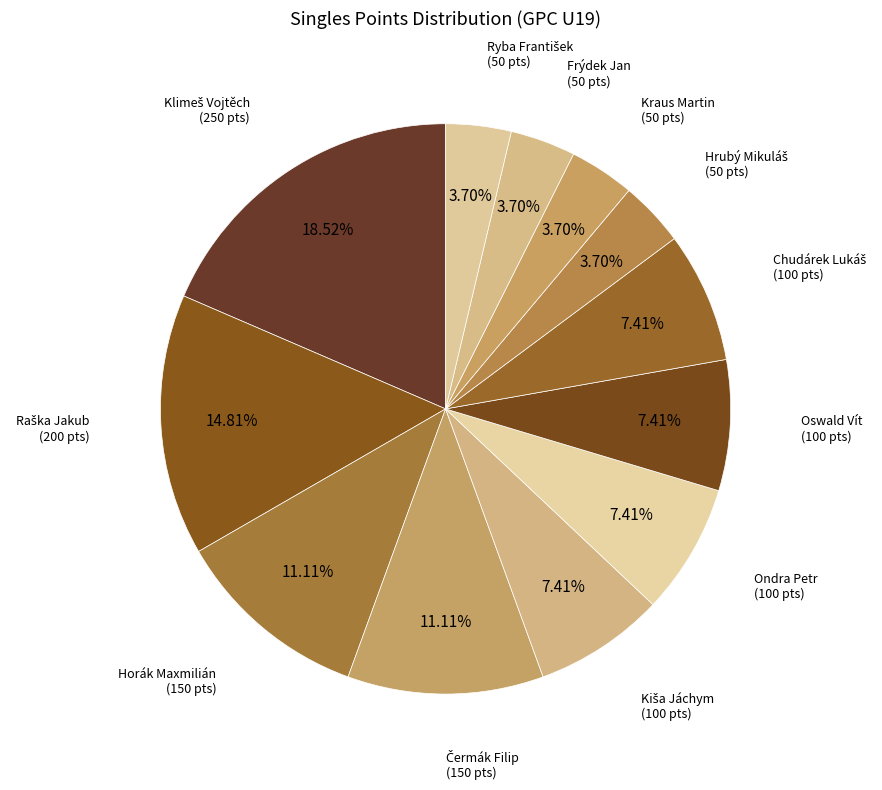

How many slices are in this pie chart?

12